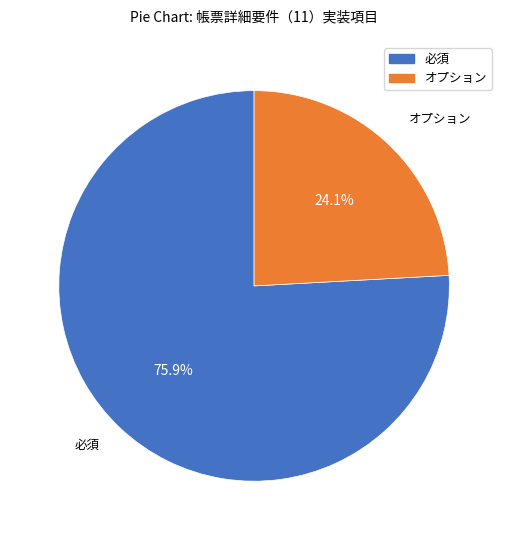

Combined, what portion of the pie is 必須 and オプション?

100.0%